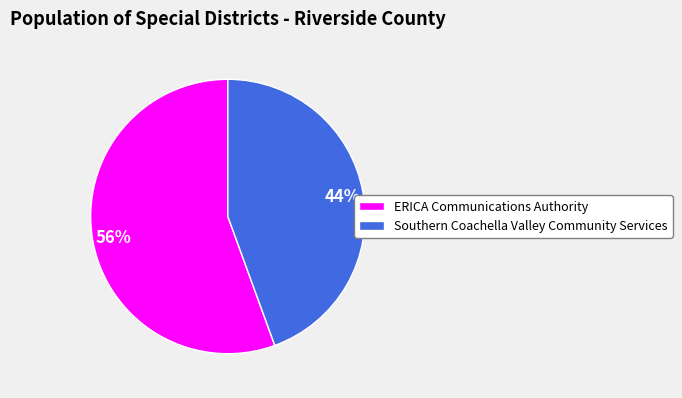

Do Southern Coachella Valley Community Services and ERICA Communications Authority together represent more than half of the pie?

Yes